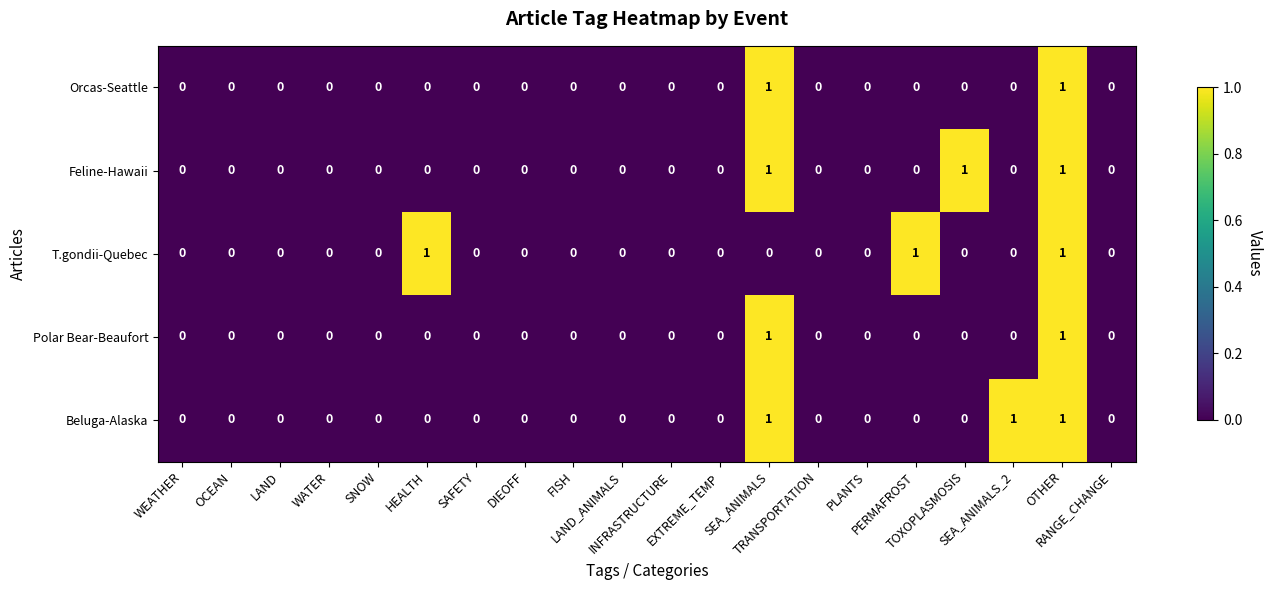

Count the Feline-Hawaii values in the range 0 to 1.

20